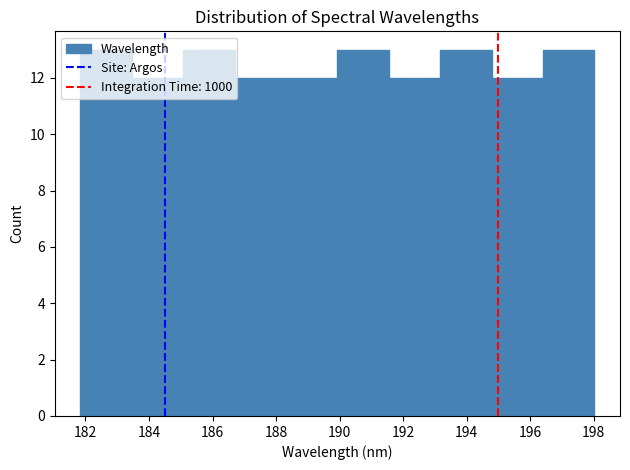

How tall is the bar that spans 183.4 to 185.0 on the x-axis? Neither the bar edges nor the heights are printed on the chart, so give them approximately, as read against the axes.

12